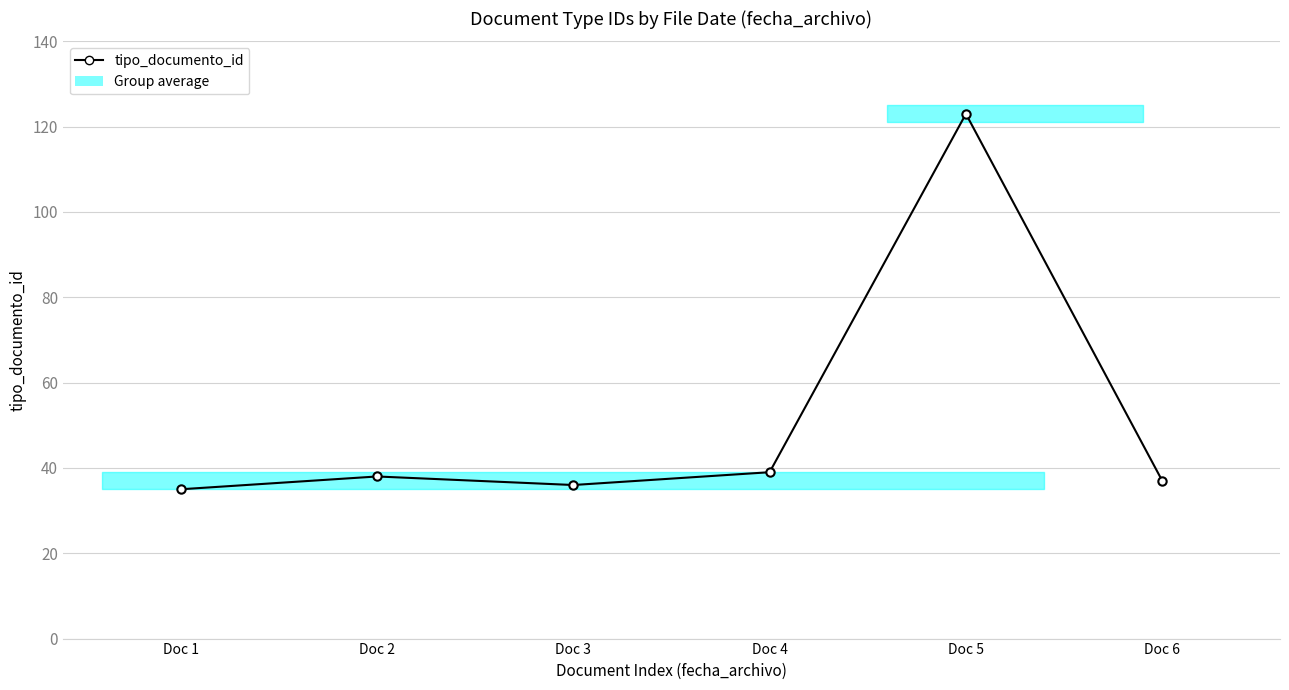

True or false: the data shows 67 at Doc 2.

False